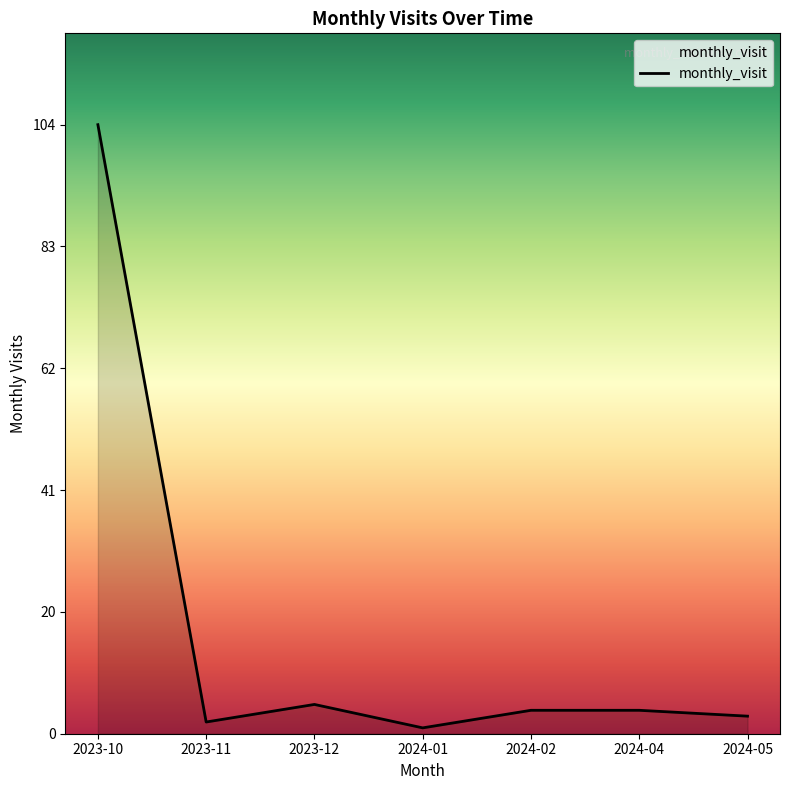

True or false: the data shows 4 at 2024-02.

True